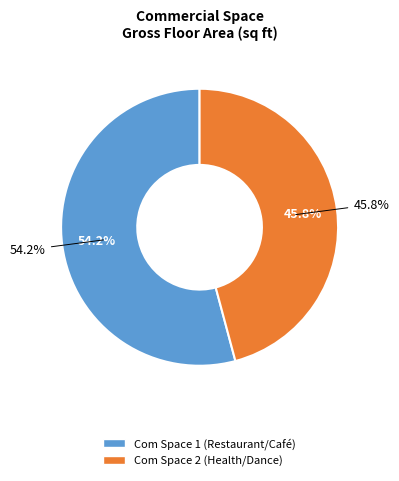

The Com Space 2 (Health/Dance) slice represents 46% of the pie. True or false?

True